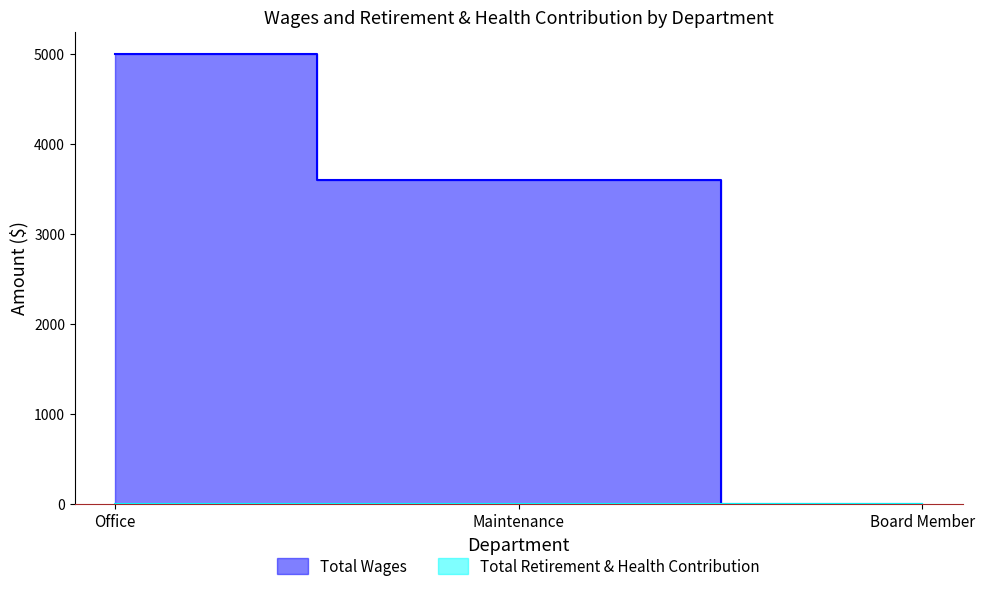

Reading left to right, extract all data points from this chart.

5000	3600	0